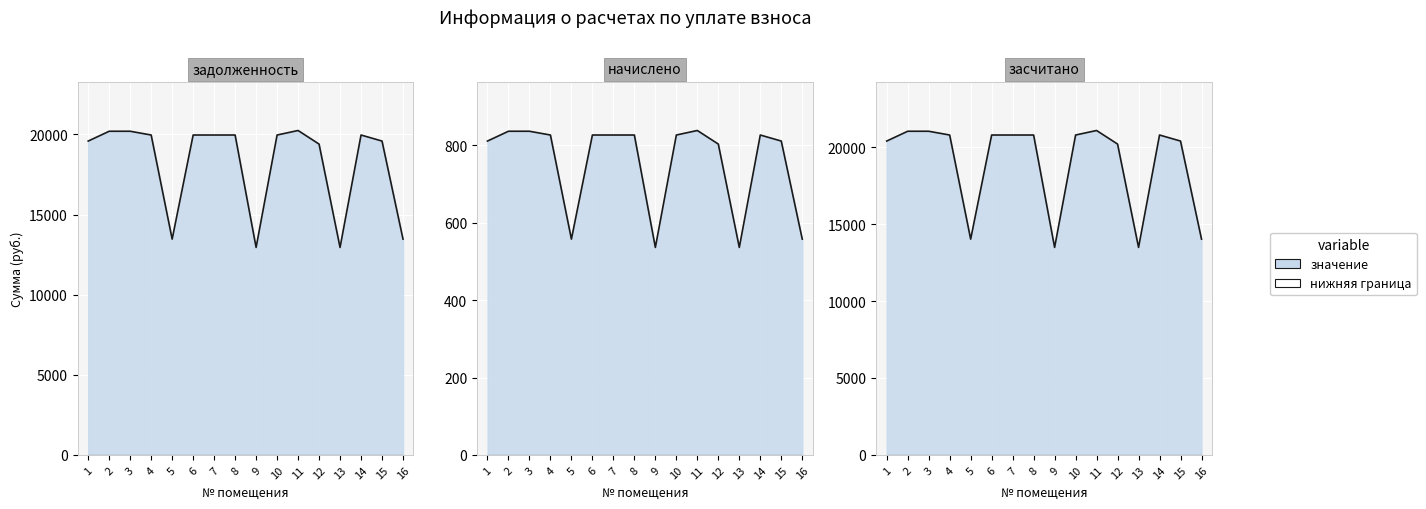

True or false: задолженность and начислено cross at least once.

False